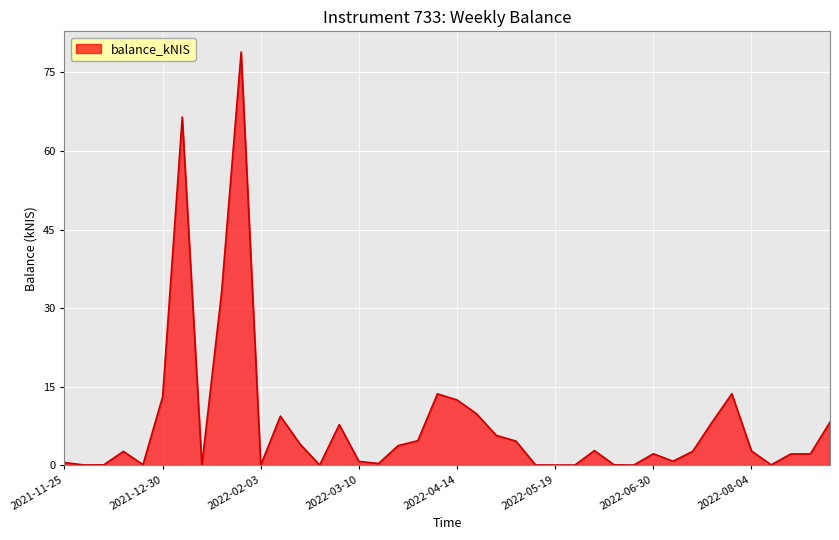

What is the difference between the maximum and minimum values?

78.9